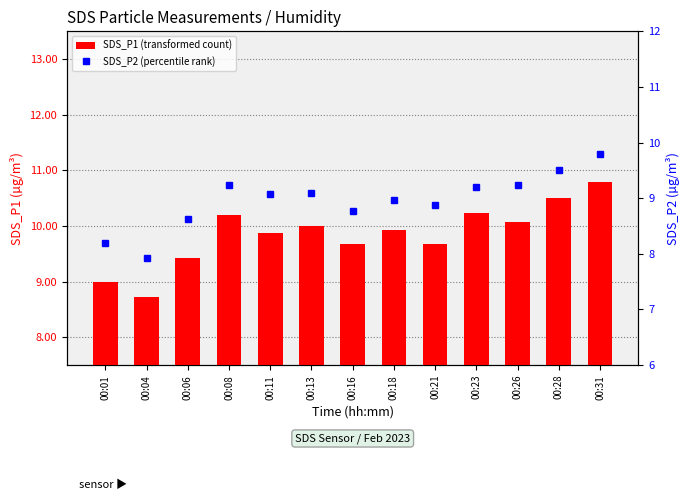

What is the maximum value for SDS_P2?

9.8